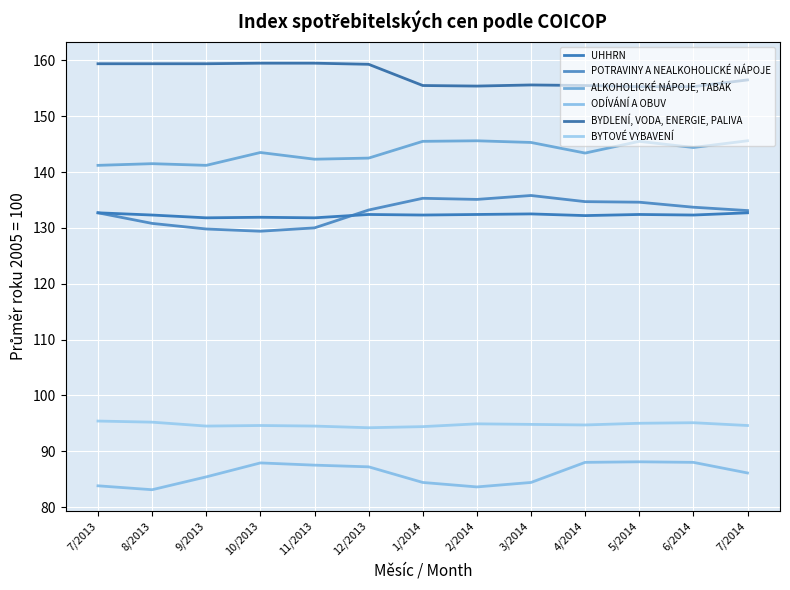

At which label does BYDLENÍ, VODA, ENERGIE, PALIVA first exceed 156?

7/2013